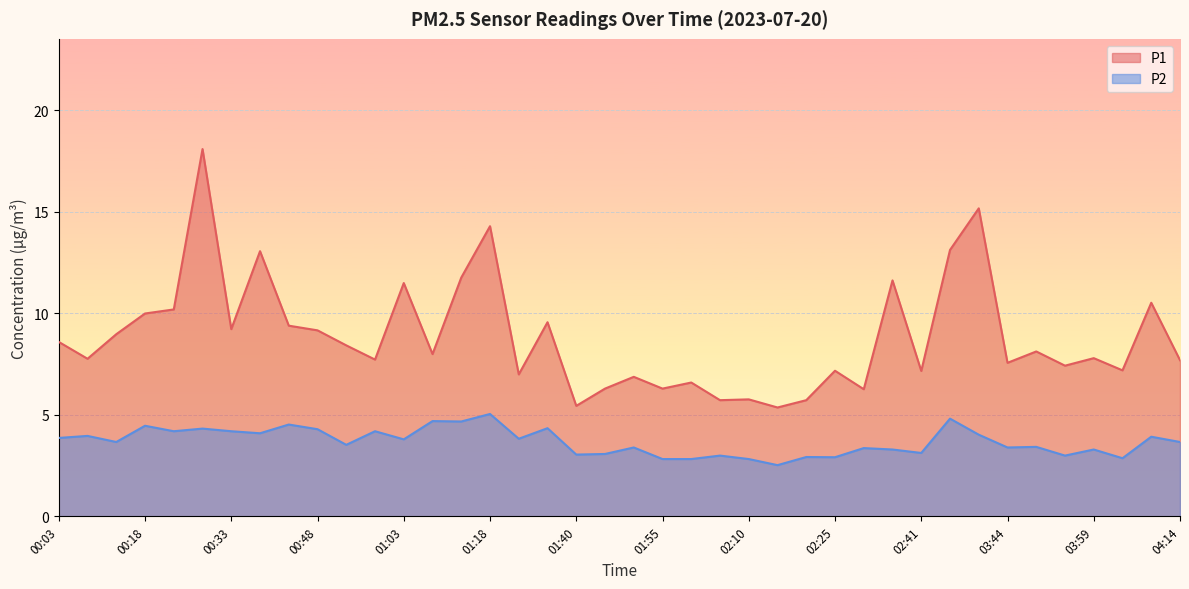

How many lines are shown in the chart?

2